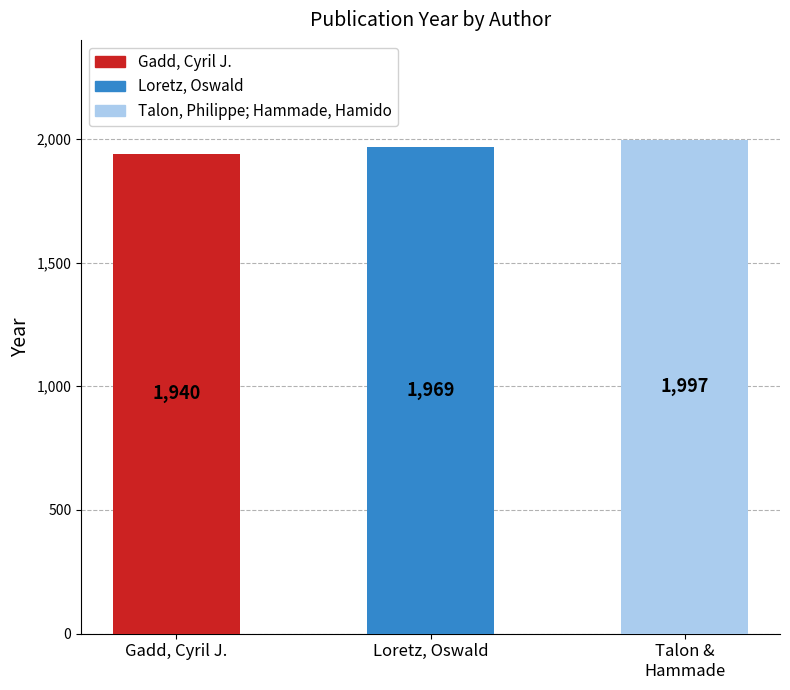

Reading left to right, list all the values displayed in this chart.

1940	1969	1997